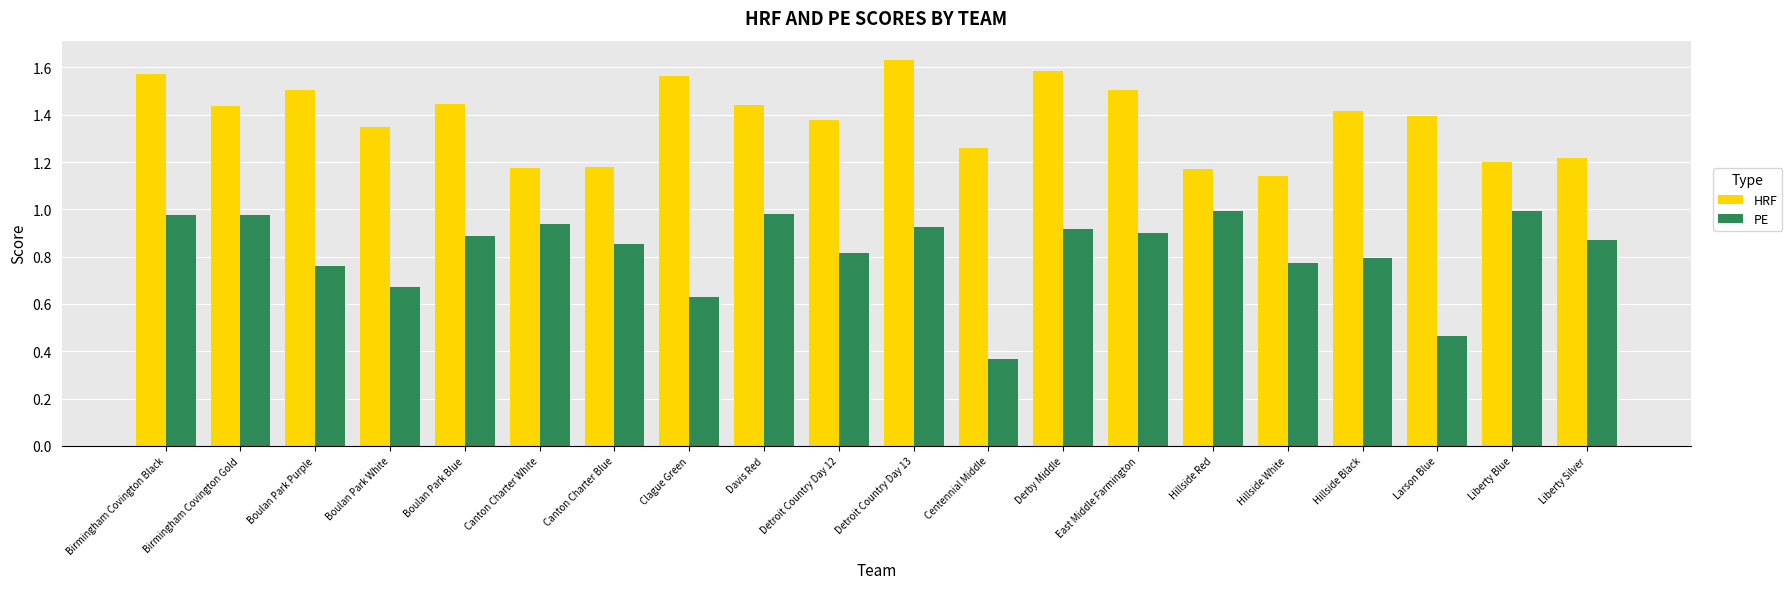

What is the label of the 18th bar from the left?

Larson Blue